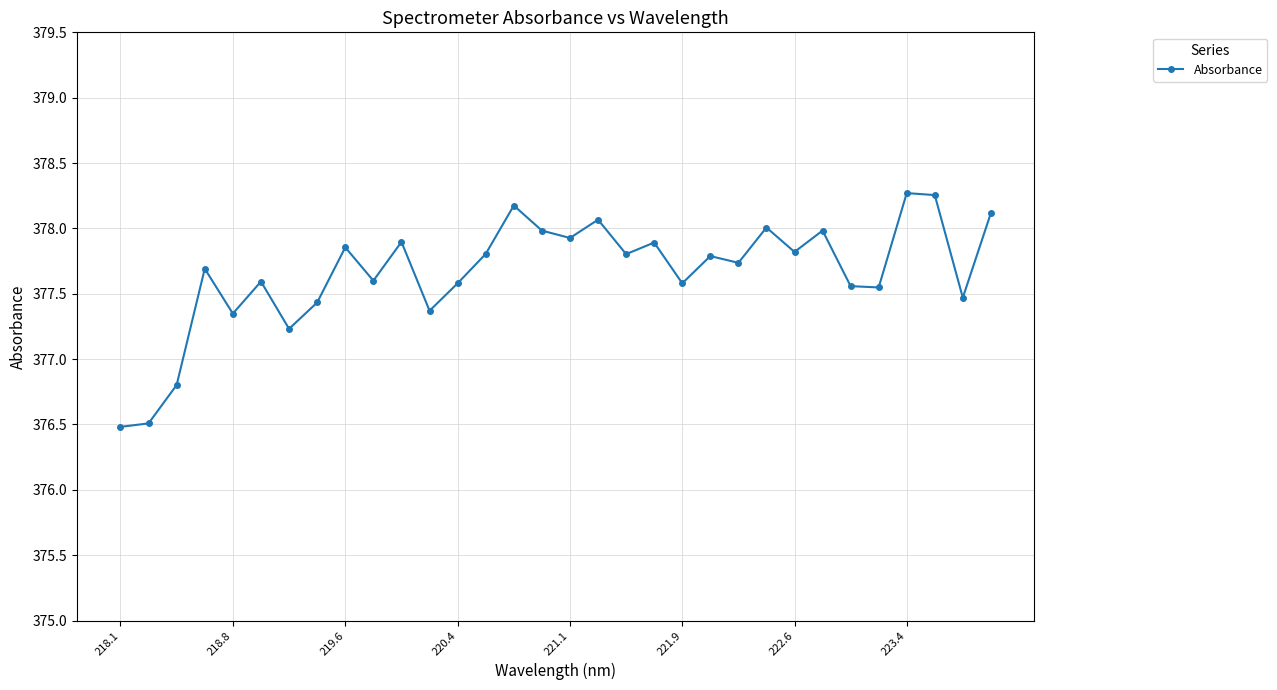

Count the number of data series in this chart.

1